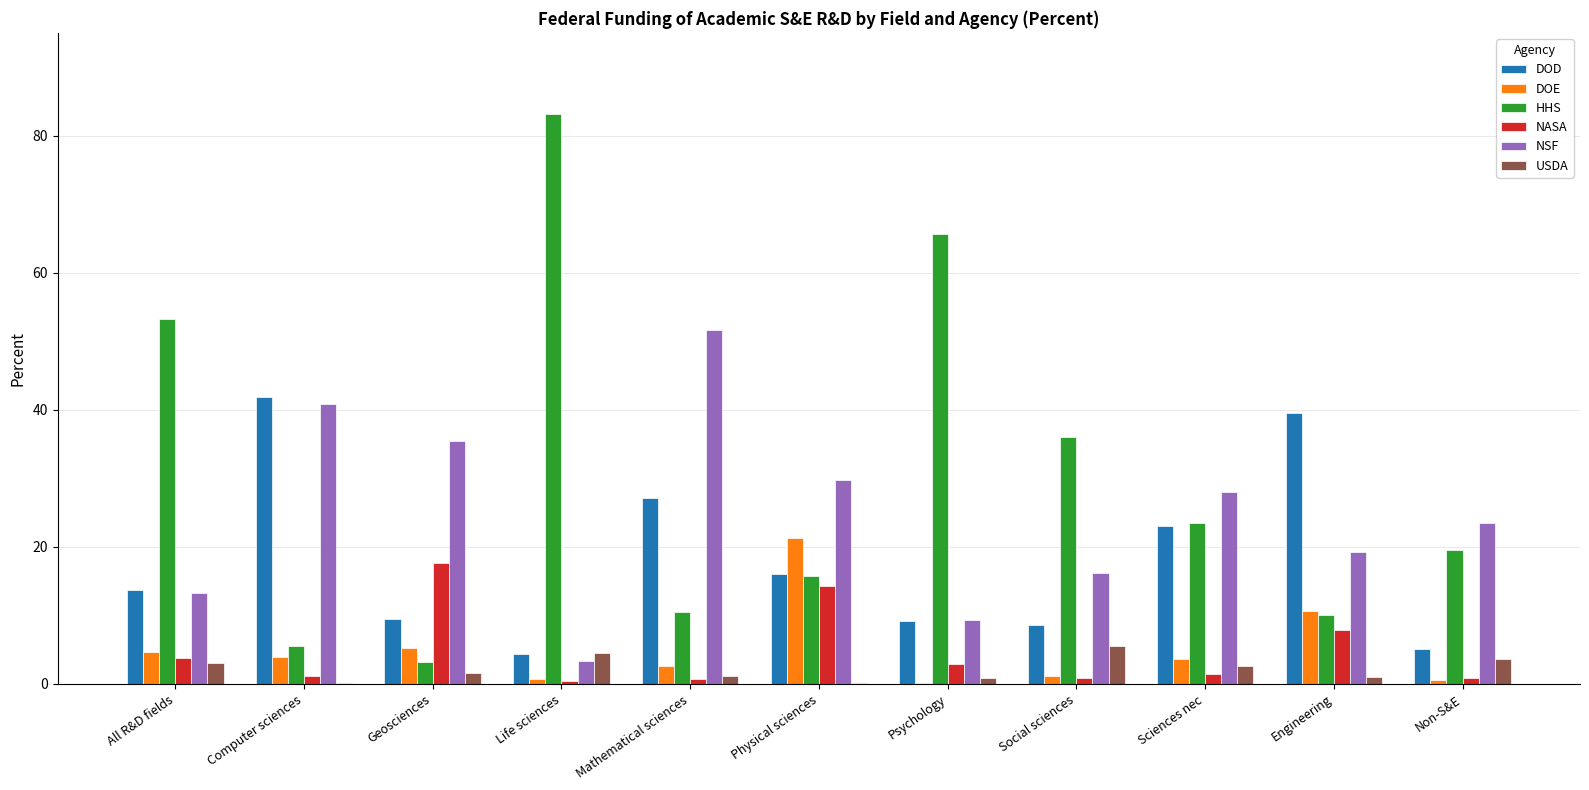

What is the total value across all series at Psychology?

88.1